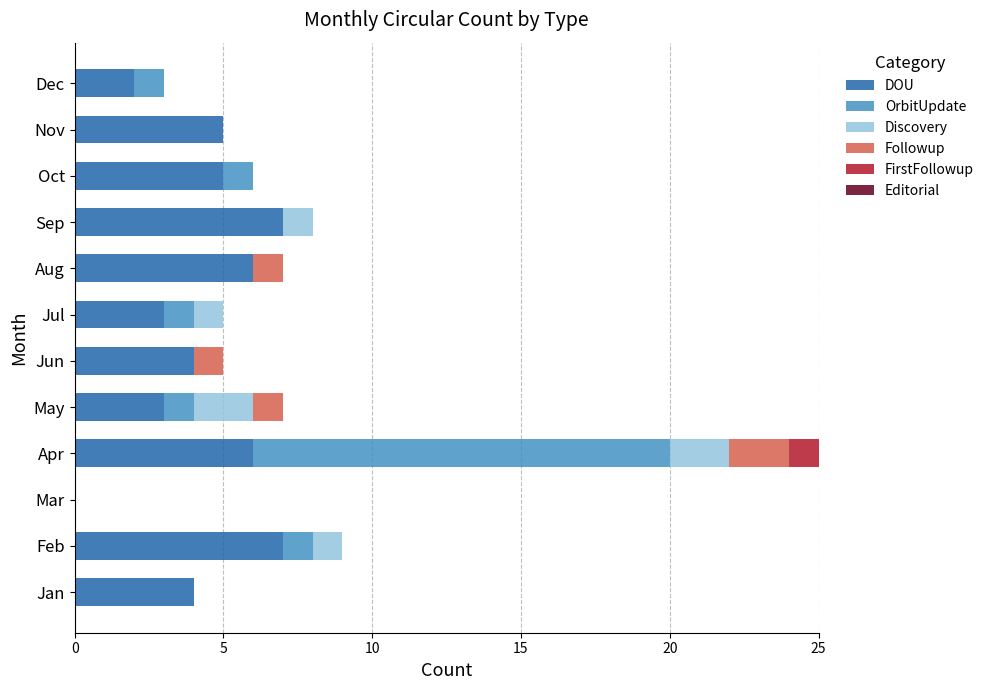

What is the total value across all series at Jun?

5